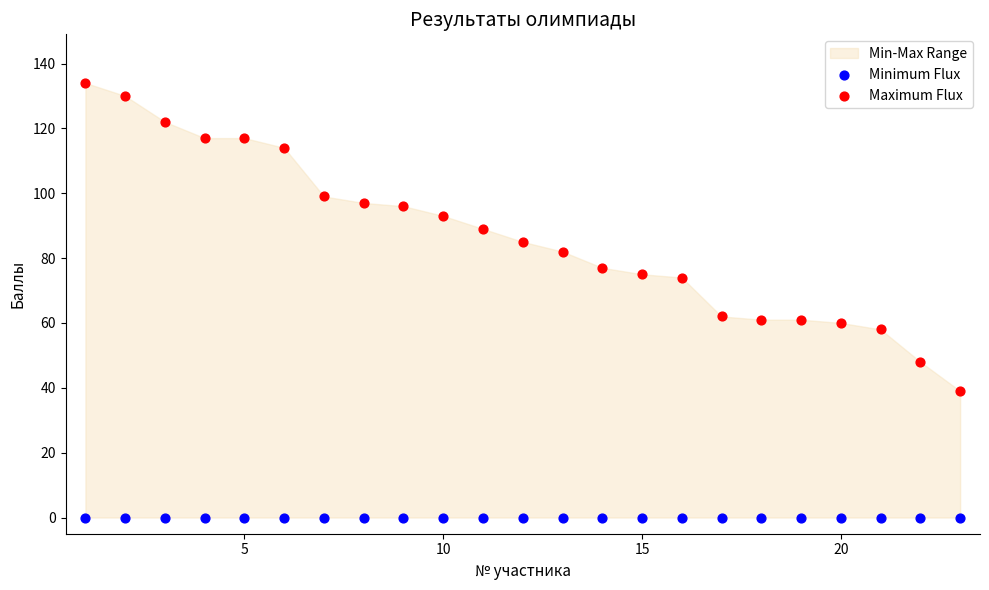

Which series reaches the minimum Y coordinate?

Minimum Flux